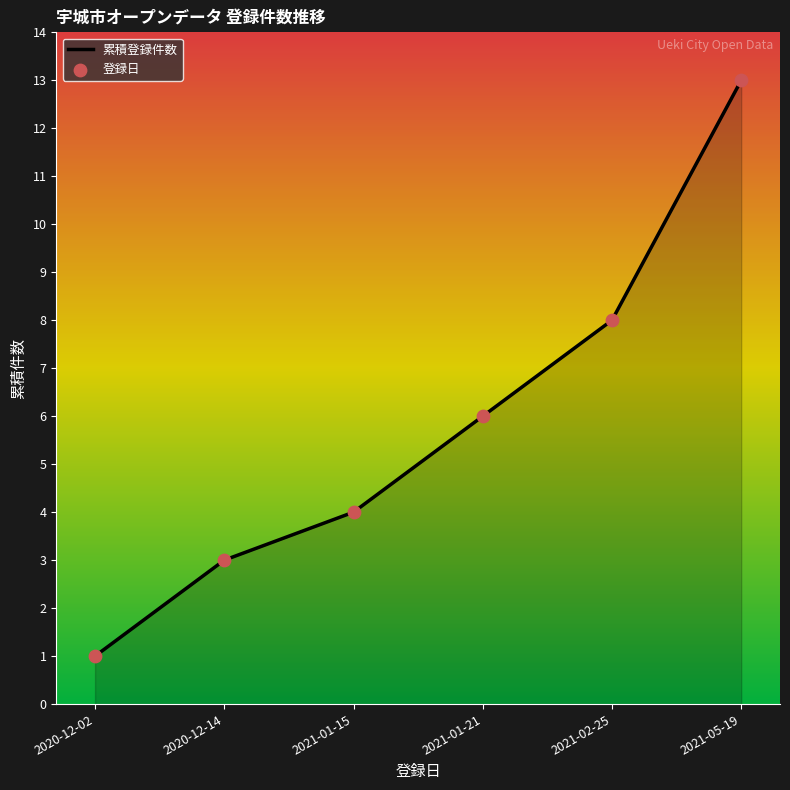

What is the change in value from 2020-12-02 to 2021-05-19?

+12